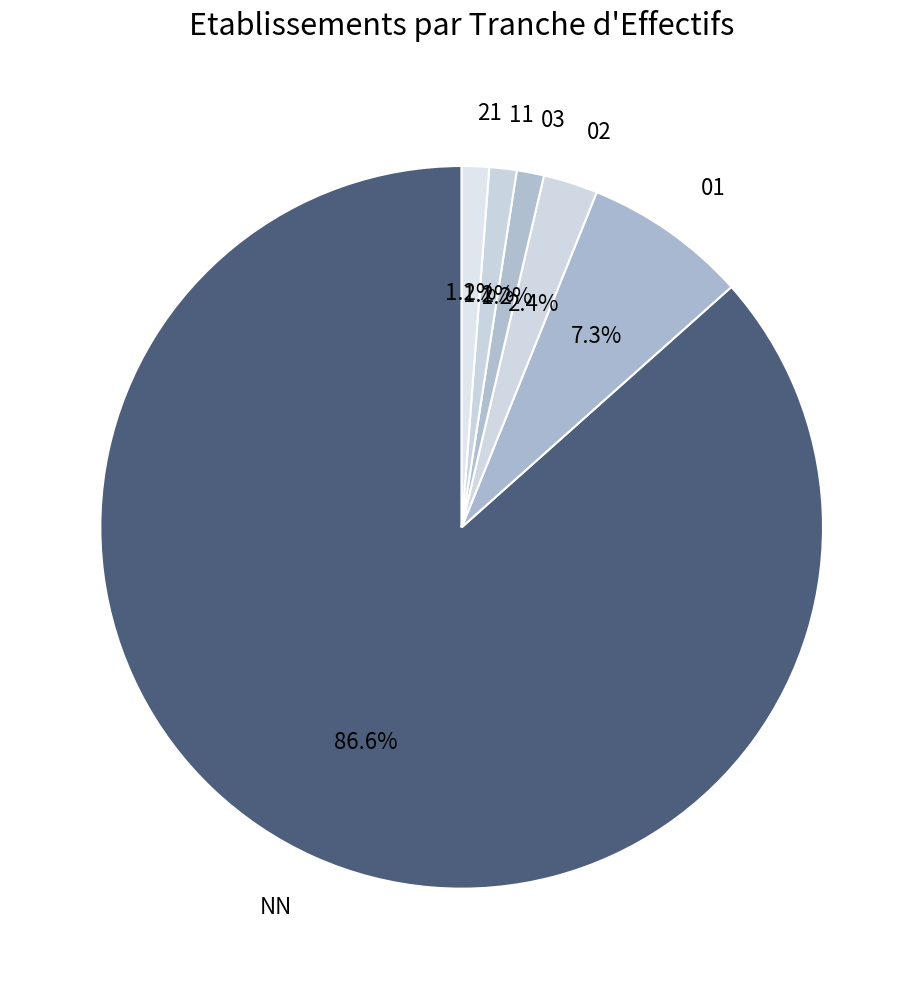

The 21 slice represents 1% of the pie. True or false?

True